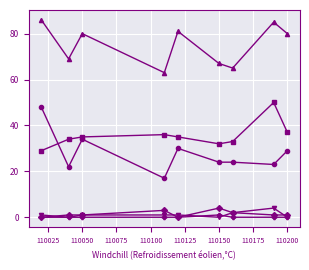

How many distinct data groups are displayed?

6